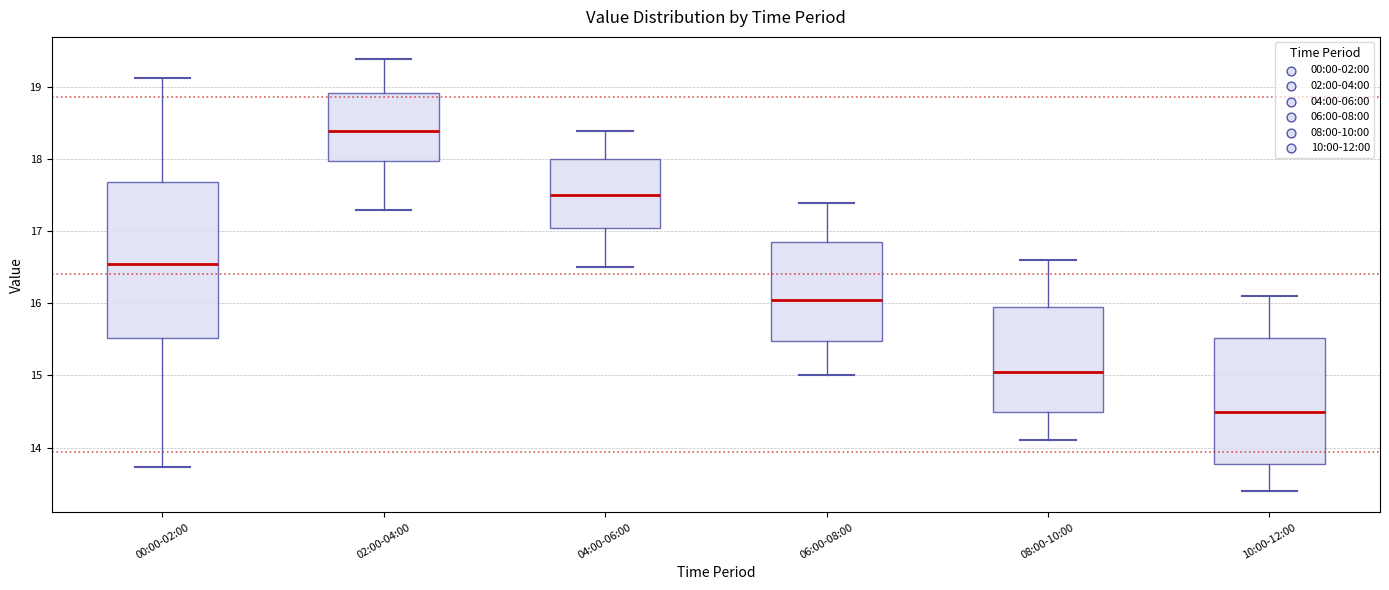

Reading left to right, read every box against the y-axis: the position of its median line, the range the box covers, and the ends of its whiskers. The values are not printed on the chart, so give them approximately, as read against the axis.

00:00-02:00: median 16.6, box 15.5 to 17.7, whiskers 13.7 to 19.1
02:00-04:00: median 18.4, box 18.0 to 18.9, whiskers 17.3 to 19.4
04:00-06:00: median 17.5, box 17.1 to 18.0, whiskers 16.5 to 18.4
06:00-08:00: median 16.1, box 15.5 to 16.9, whiskers 15.0 to 17.4
08:00-10:00: median 15.1, box 14.5 to 16.0, whiskers 14.1 to 16.6
10:00-12:00: median 14.5, box 13.8 to 15.5, whiskers 13.4 to 16.1